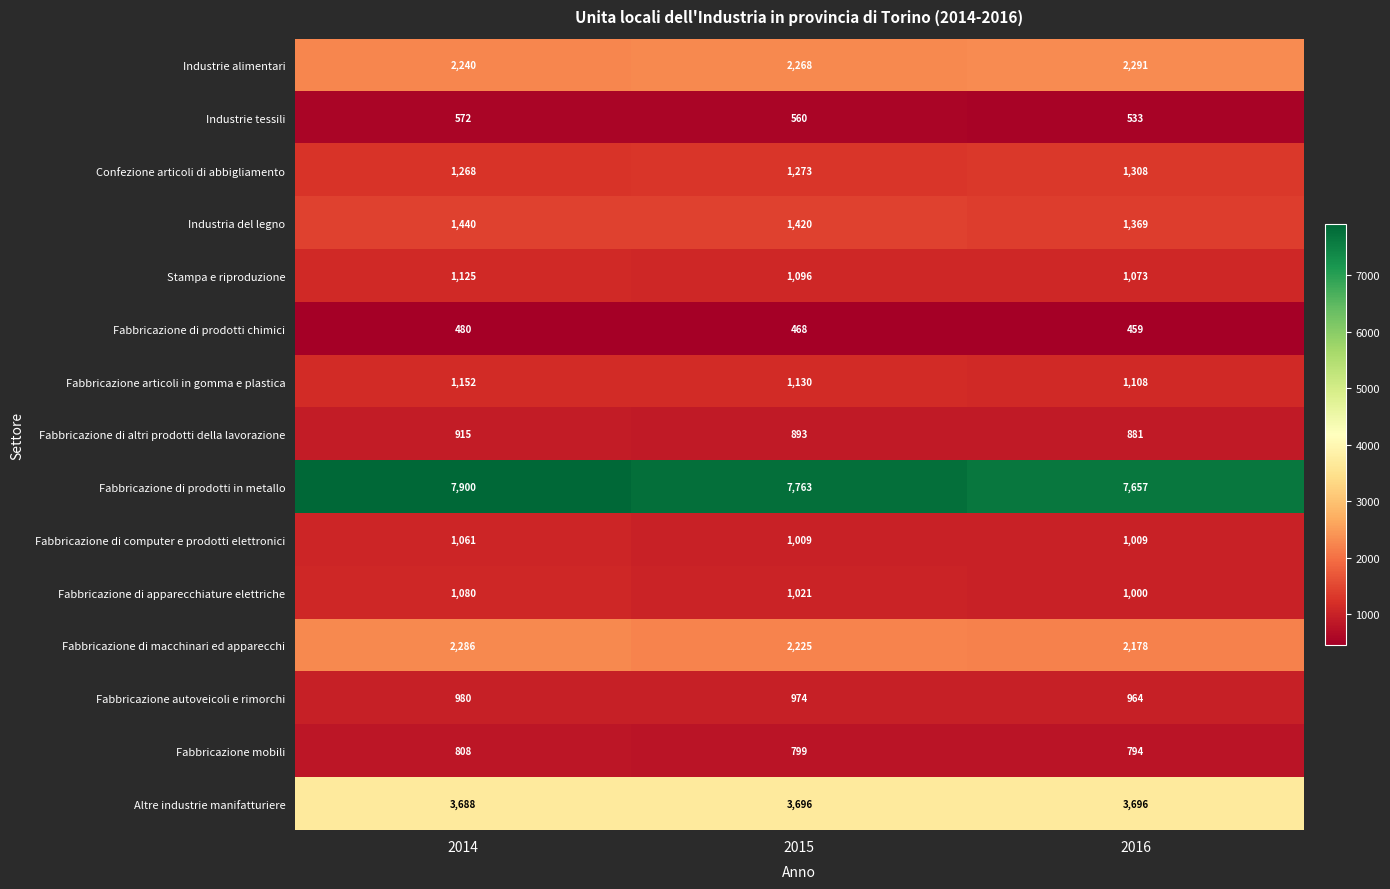

What is the total value across all series at 2015?

26595